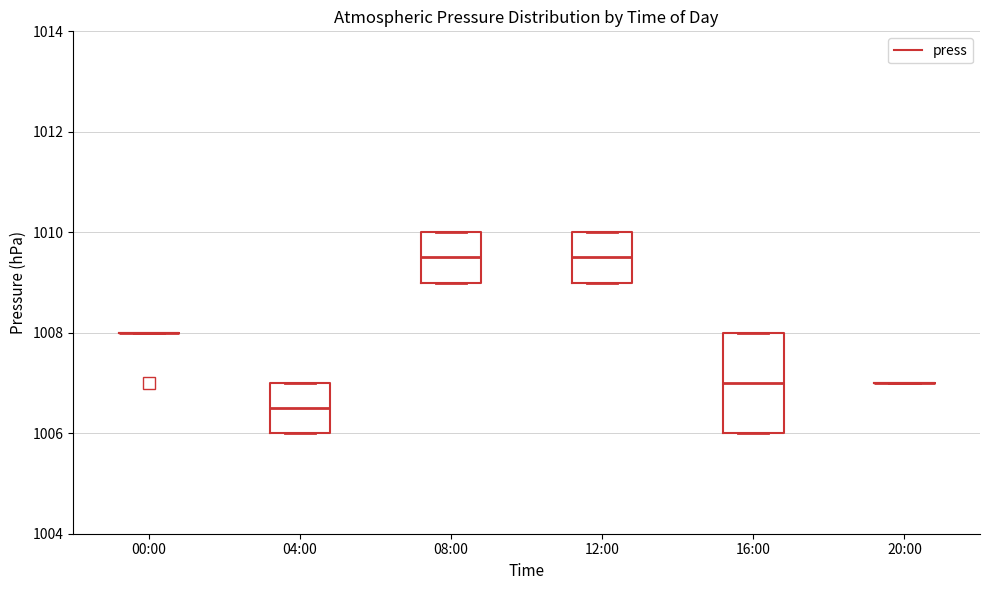

Comparing the boxes themselves (not the whiskers), which one is the tallest?

16:00